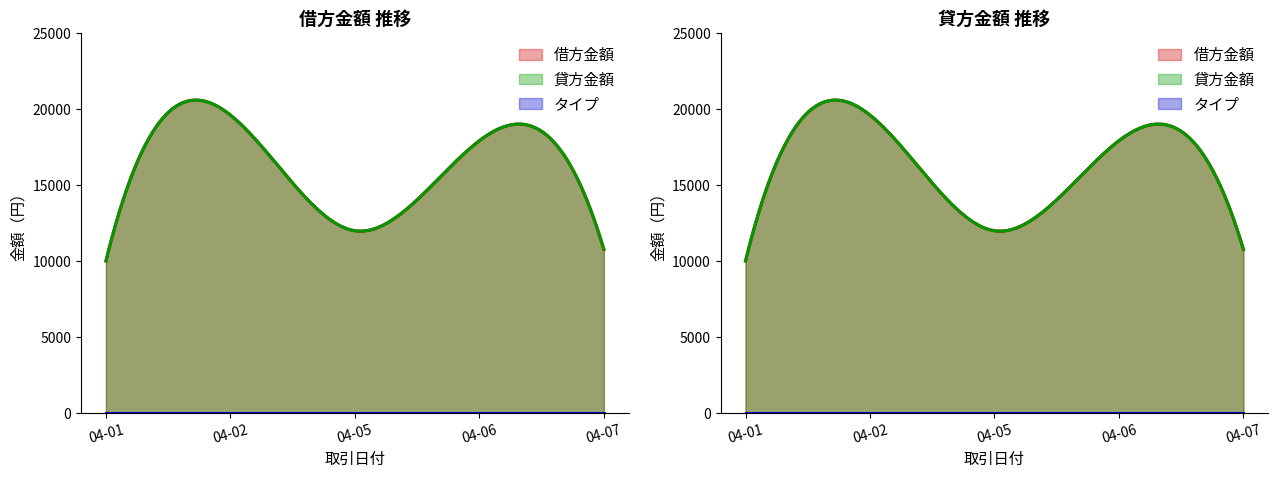

True or false: 貸方金額 and 借方金額 intersect in this chart.

False